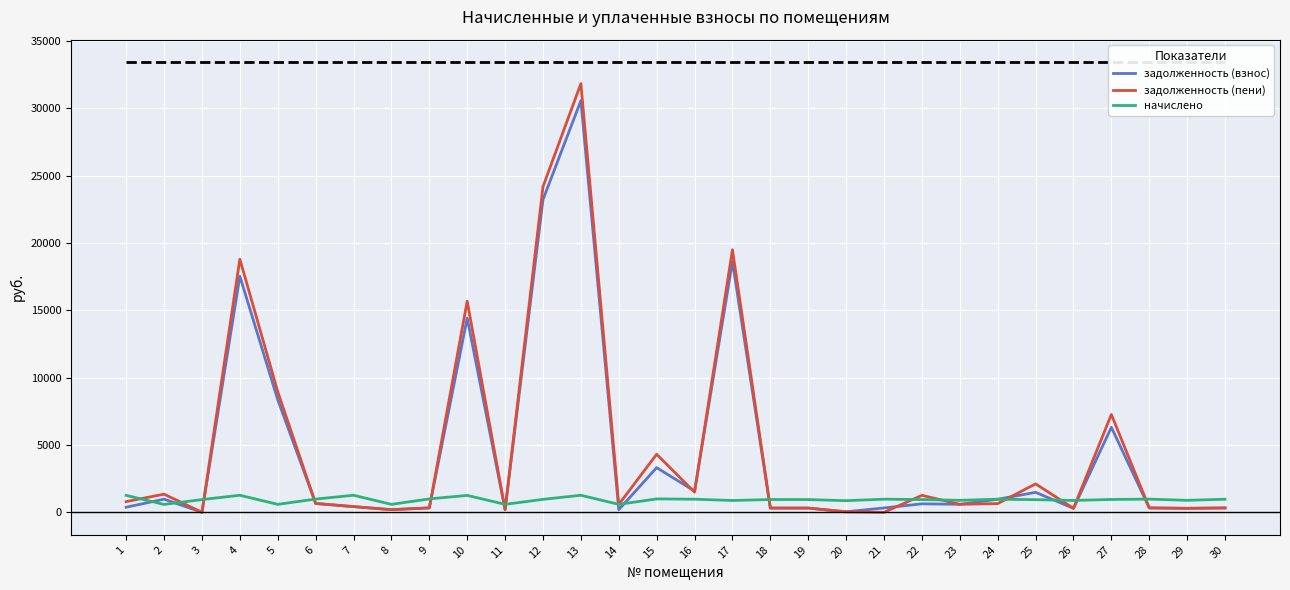

What is the sum of all задолженность (взнос) values?

133143.2